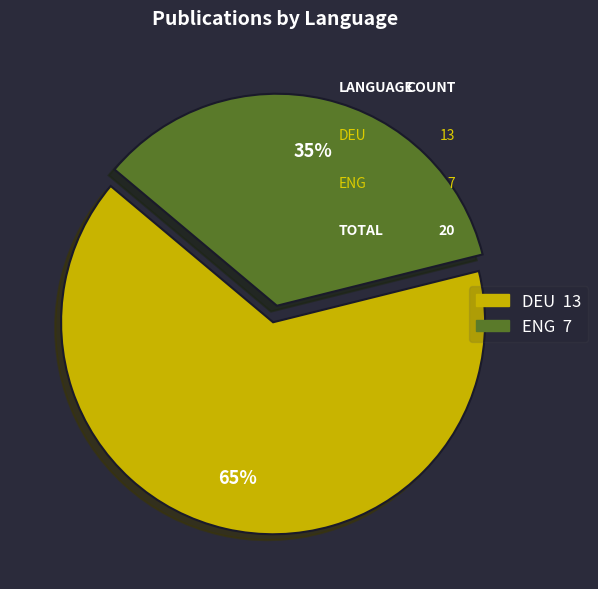

Is there a majority slice in this chart?

Yes